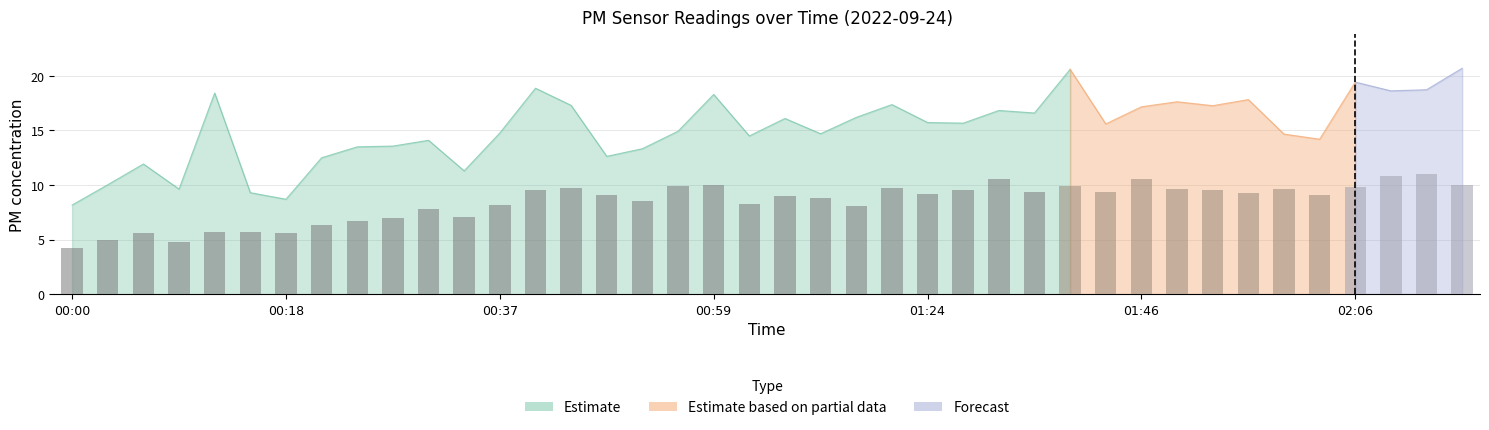

Does the chart contain stacked bars?

No